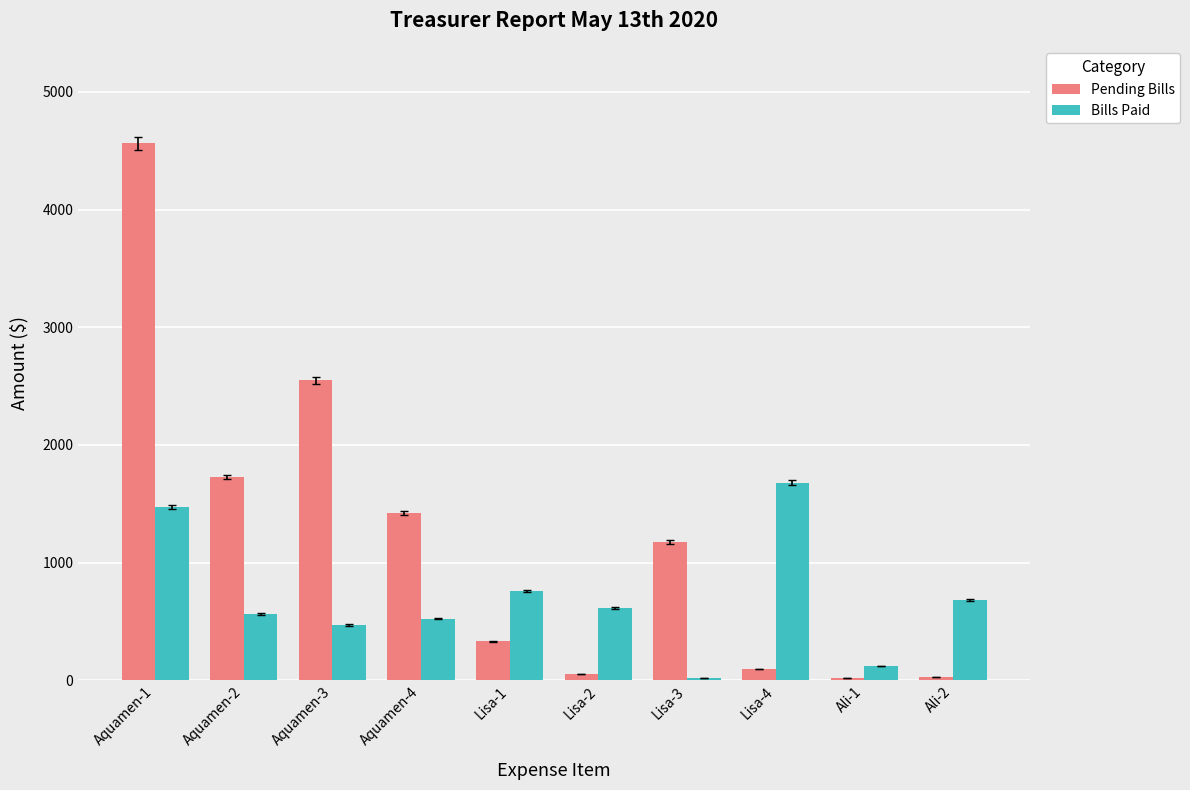

Is the value of Bills Paid at Lisa-2 greater than the value of Pending Bills at Lisa-4?

Yes